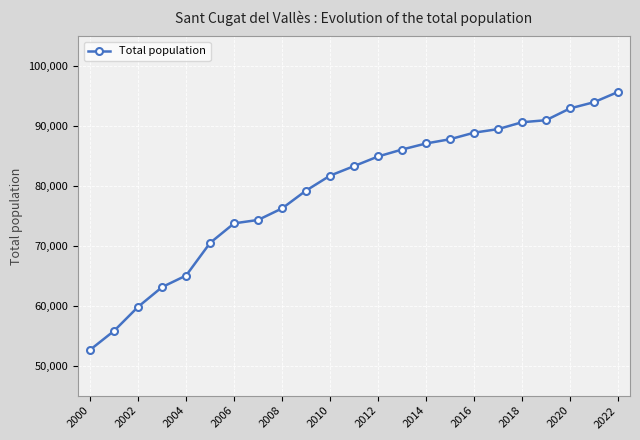

What is the greatest value displayed?

95725